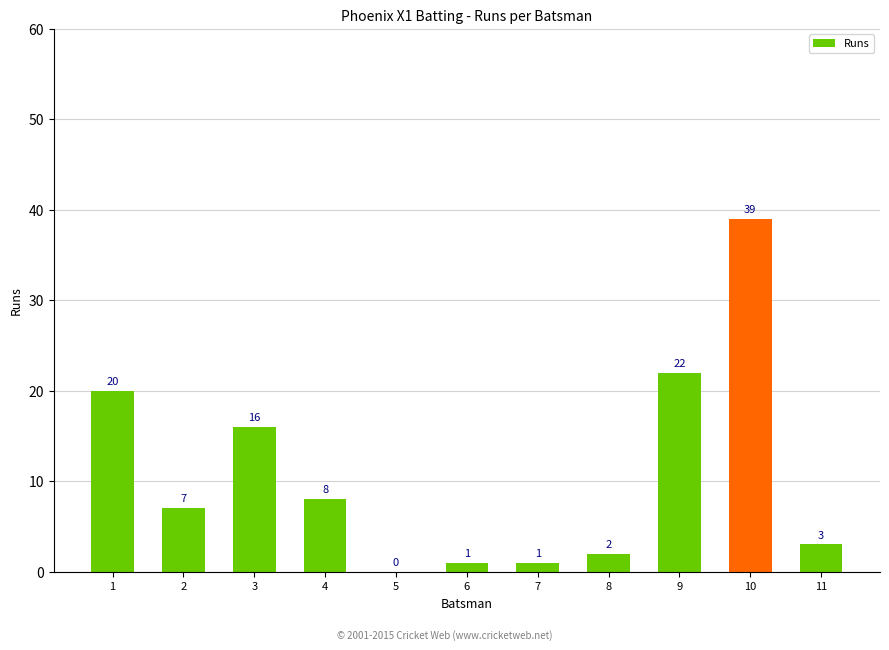

Which label corresponds to the largest value in the chart?

10